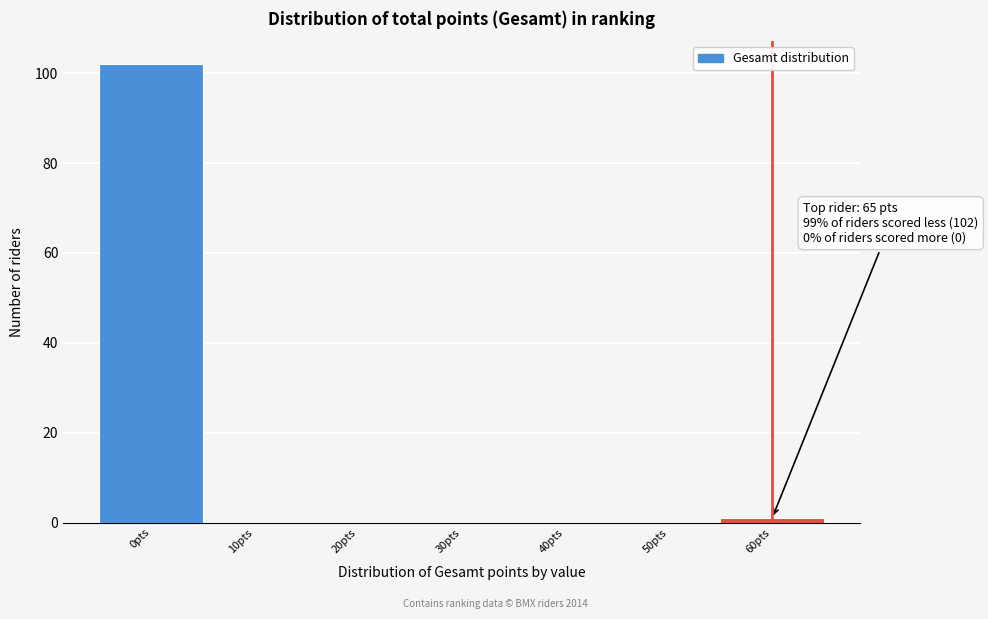

Reading left to right, what are all the values shown in this chart?

0pts=102	10pts=0	20pts=0	30pts=0	40pts=0	50pts=0	60pts=1